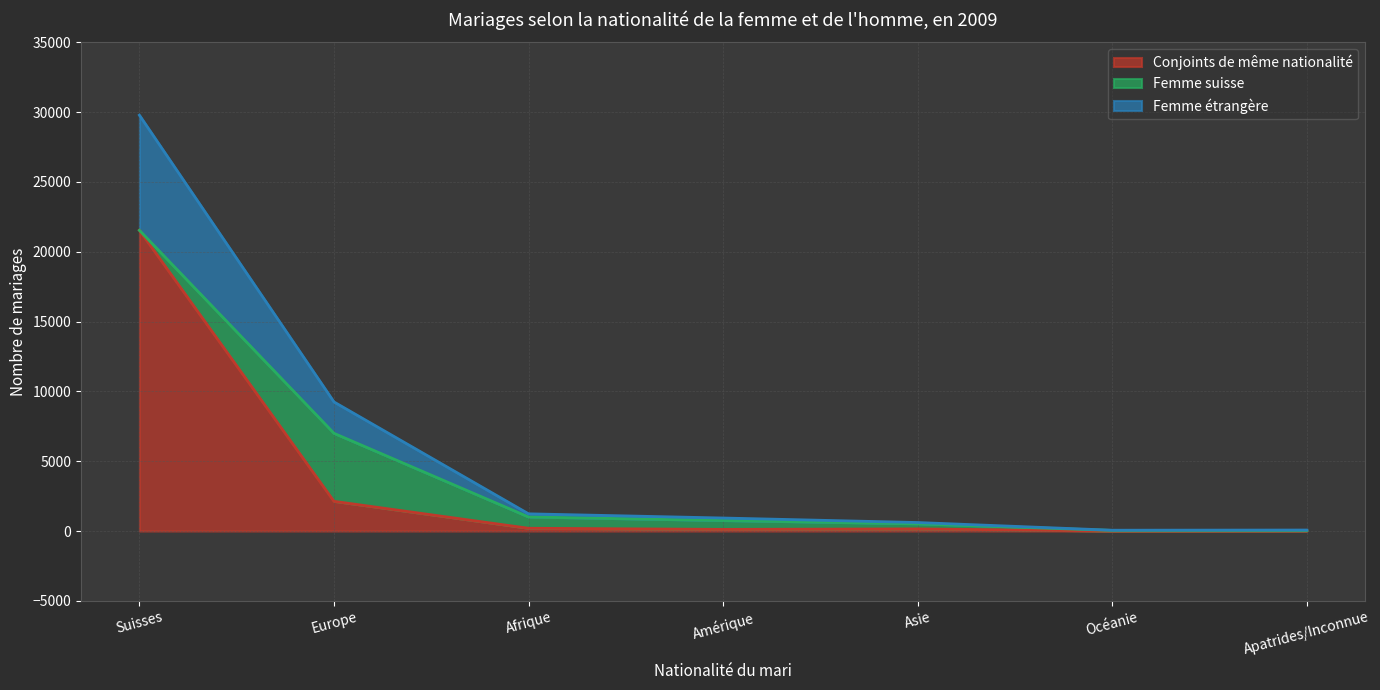

At which label does Femme étrangère reach its peak?

Suisses